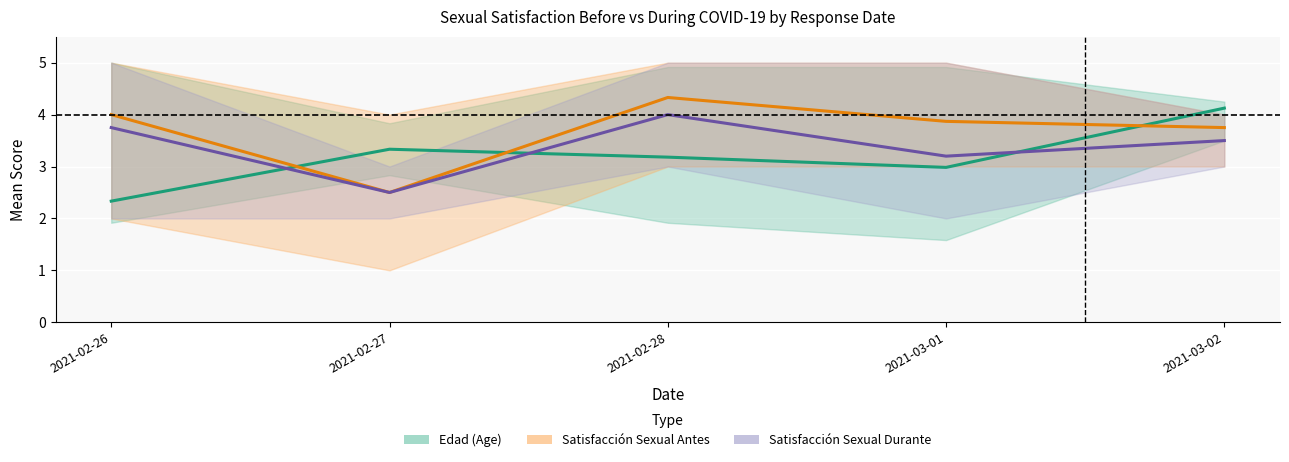

Where is Satisfacción Sexual Antes nearest to the value 3?

2021-02-27